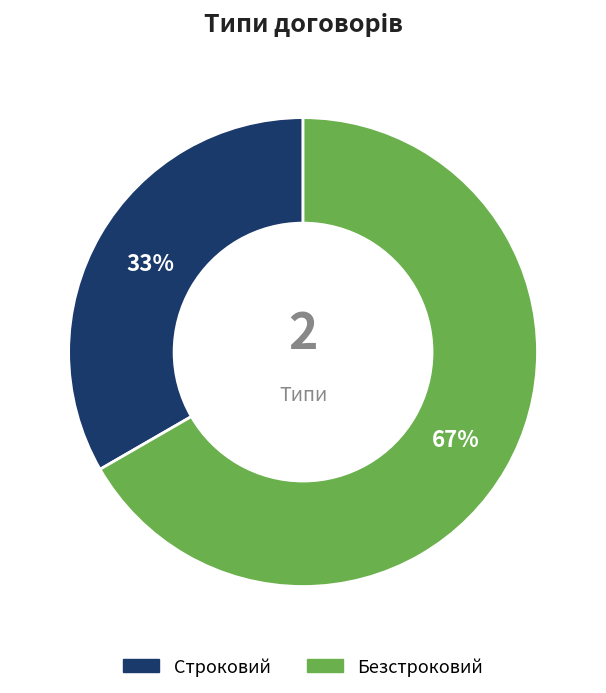

To the nearest percent, what is the combined percentage of Безстроковий and Строковий?

100%